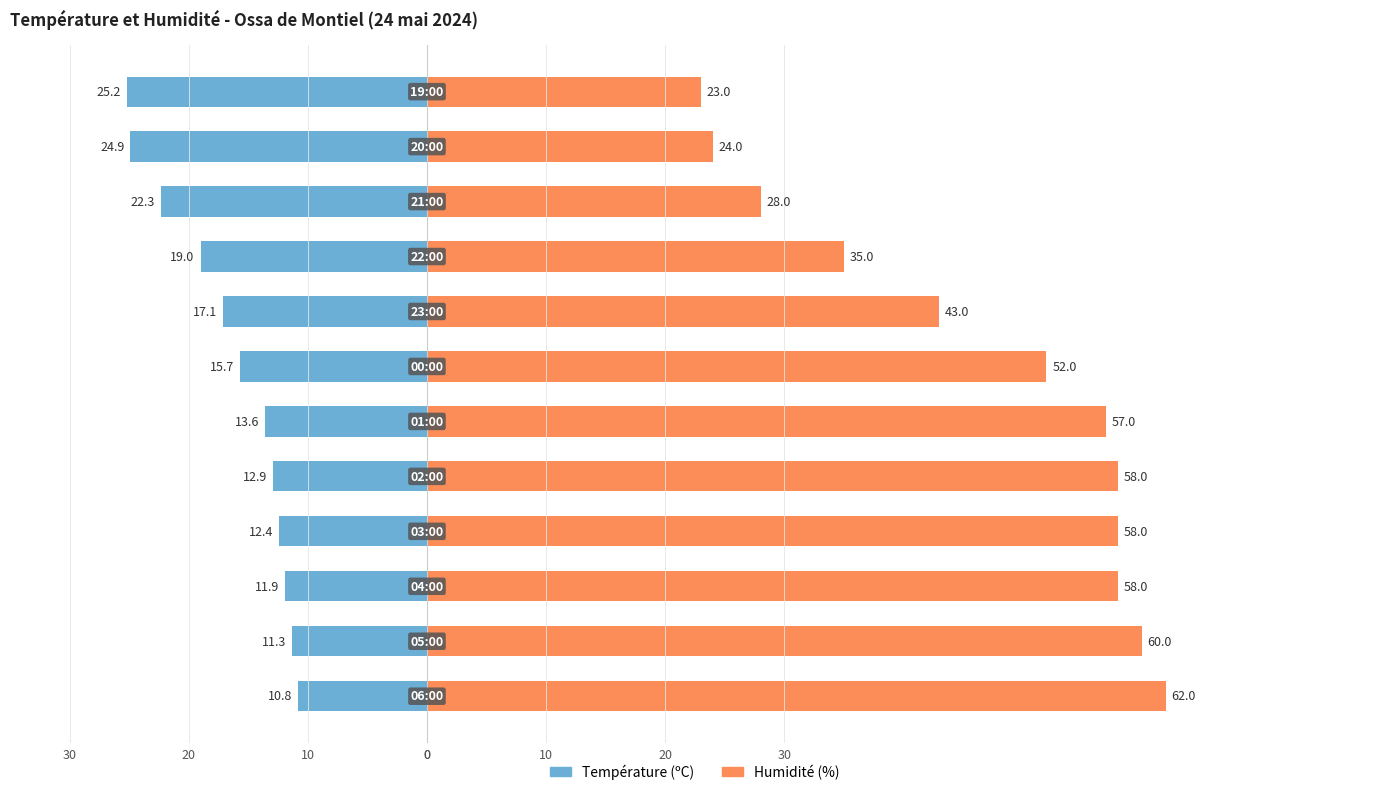

How many categories are shown in the chart?

12